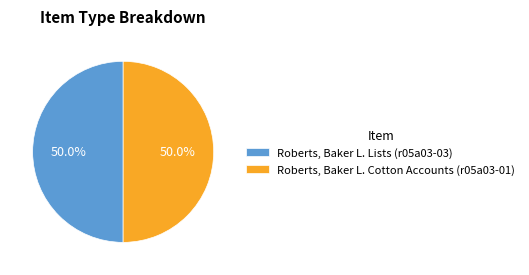

What percentage is the Roberts, Baker L. Lists (r05a03-03) slice, to the nearest percent?

50%